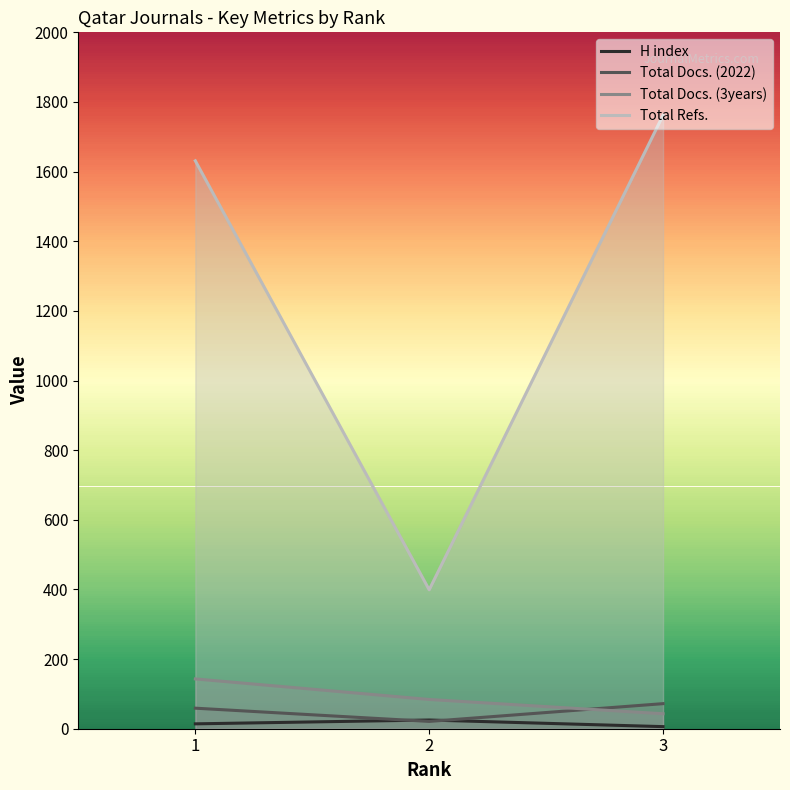

What is the maximum value for Total Docs. (2022)?

72